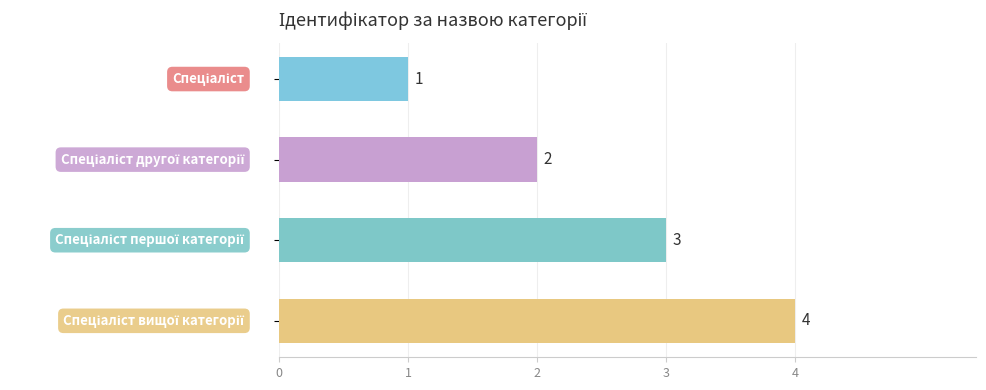

Does the chart contain stacked bars?

No